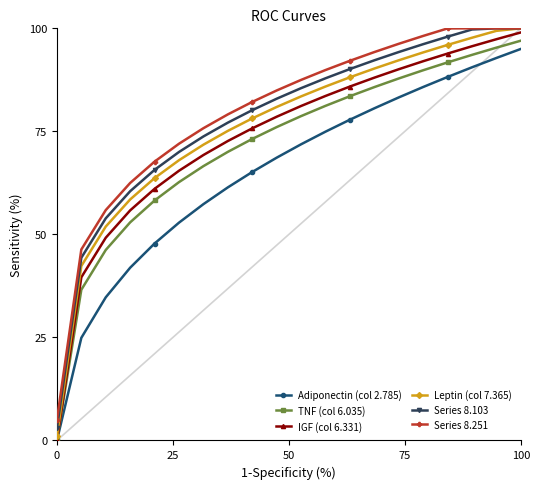

What is the sum of all TNF (col 6.035) values?

1426.8